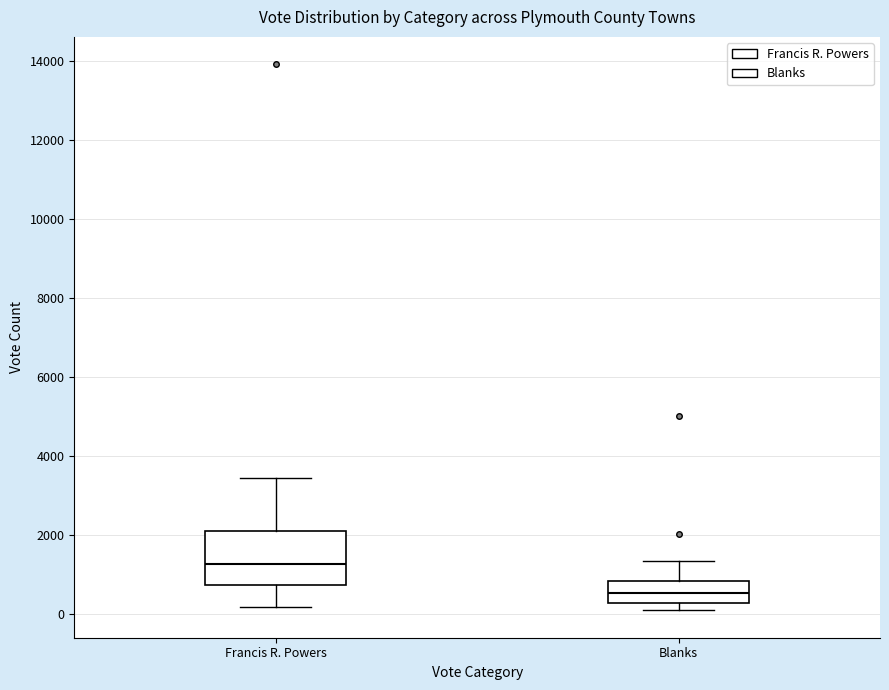

Which box is the tallest, from its lower edge to its upper edge?

Francis R. Powers